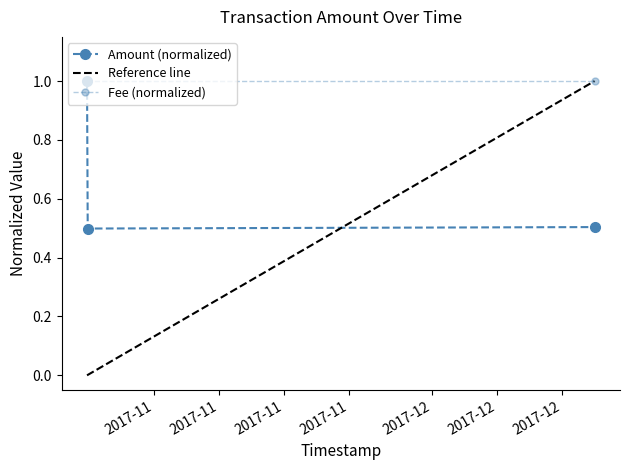

Where is the data nearest to the value 0?

2017-10-24 19:44:34